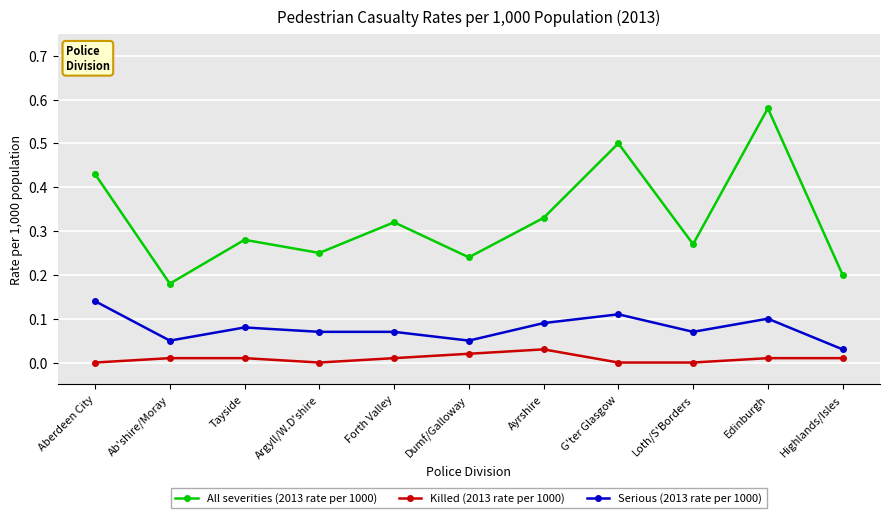

Is the value of All severities (2013 rate per 1000) at Dumf/Galloway greater than the value of Killed (2013 rate per 1000) at Edinburgh?

Yes